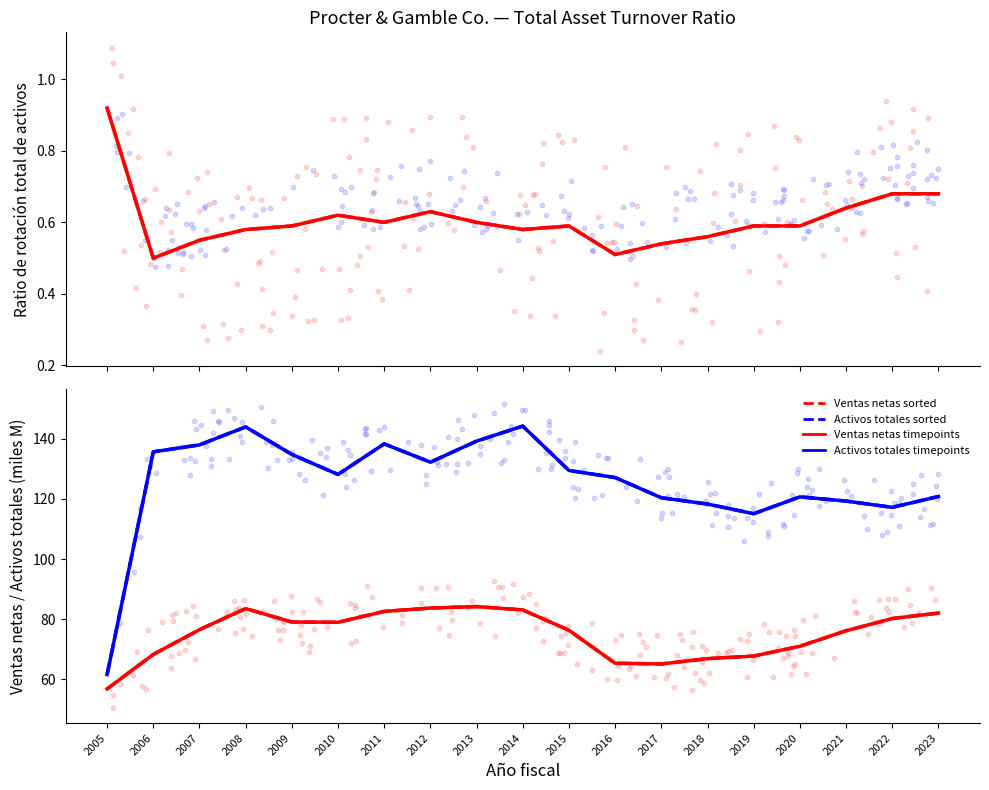

At which category is the sum across all series the highest?

2008